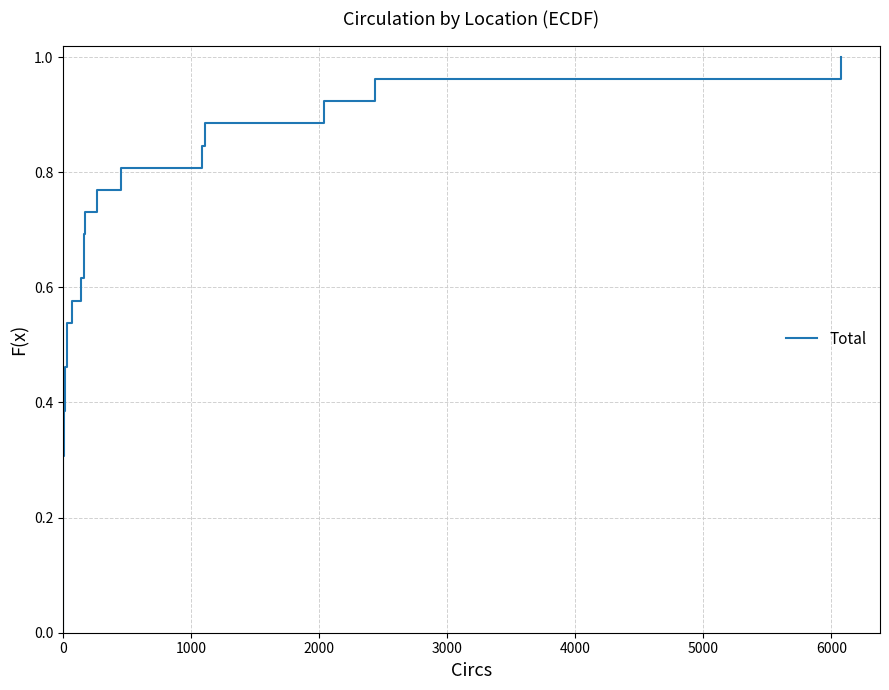

What is the difference between the maximum and minimum values?

1.0